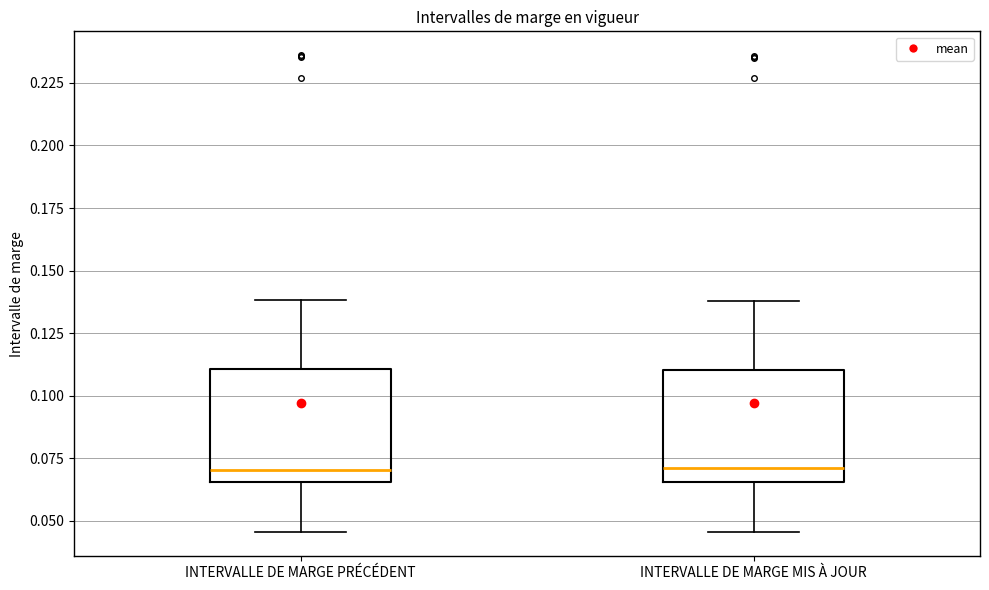

Reading left to right, transcribe this box plot: for each box, give where its median line is, the range the box spans, and where its two whiskers end, as read against the y-axis. The values are not printed on the chart, so give them approximately, as read against the axis.

INTERVALLE DE MARGE PRÉCÉDENT: median 0.070, box 0.065 to 0.110, whiskers 0.045 to 0.140
INTERVALLE DE MARGE MIS À JOUR: median 0.070, box 0.065 to 0.110, whiskers 0.045 to 0.140